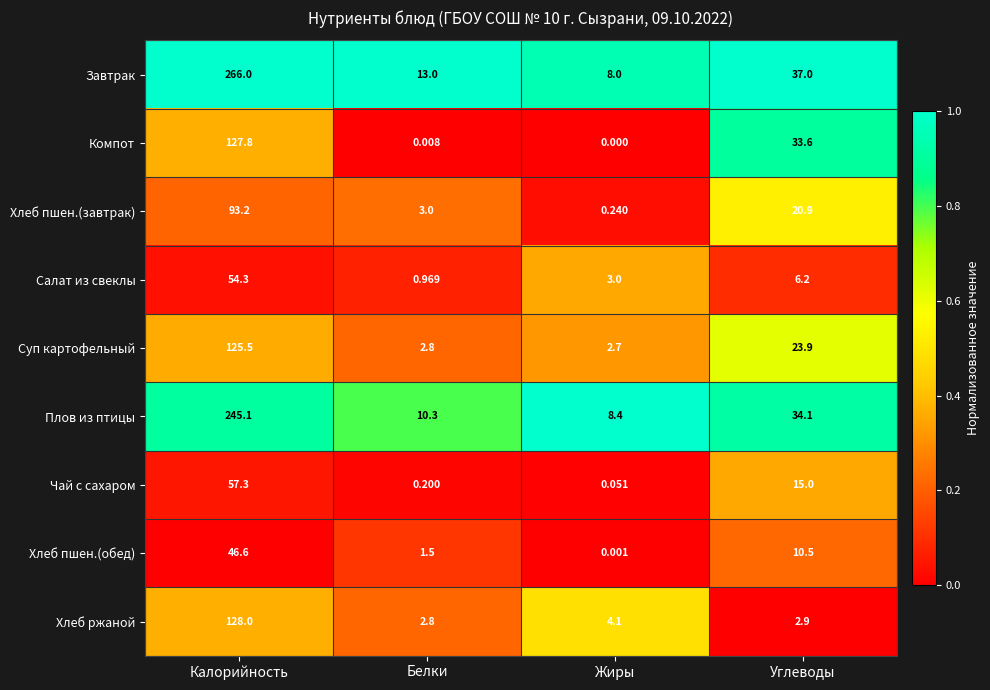

Is the value of Салат из свеклы at Калорийность greater than the value of Хлеб пшен.(завтрак) at Белки?

Yes